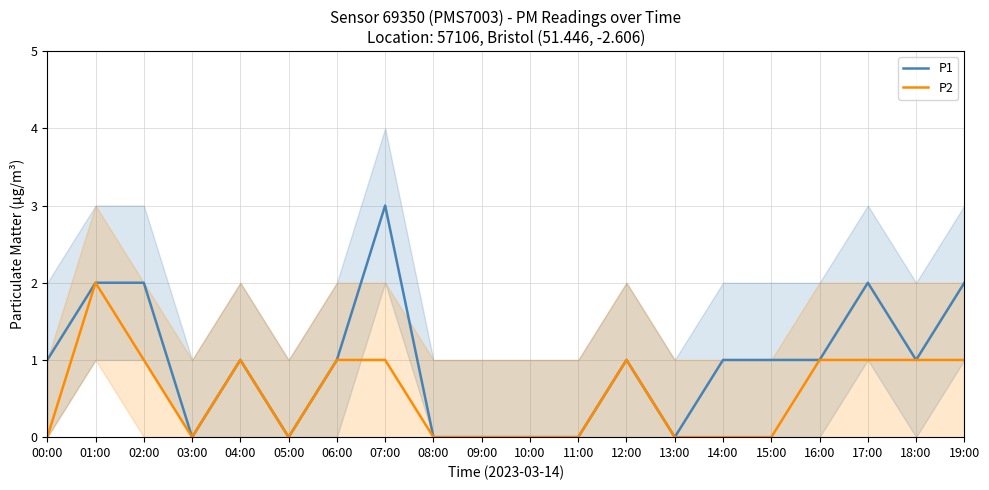

Rank the categories by P1 value from lowest to highest.

03:00, 05:00, 08:00, 09:00, 10:00, 11:00, 13:00, 00:00, 04:00, 06:00, 12:00, 14:00, 15:00, 16:00, 18:00, 01:00, 02:00, 17:00, 19:00, 07:00